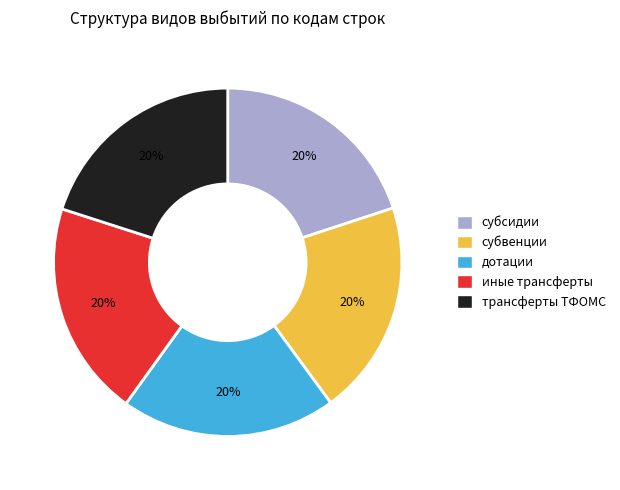

Is there a majority slice in this chart?

No